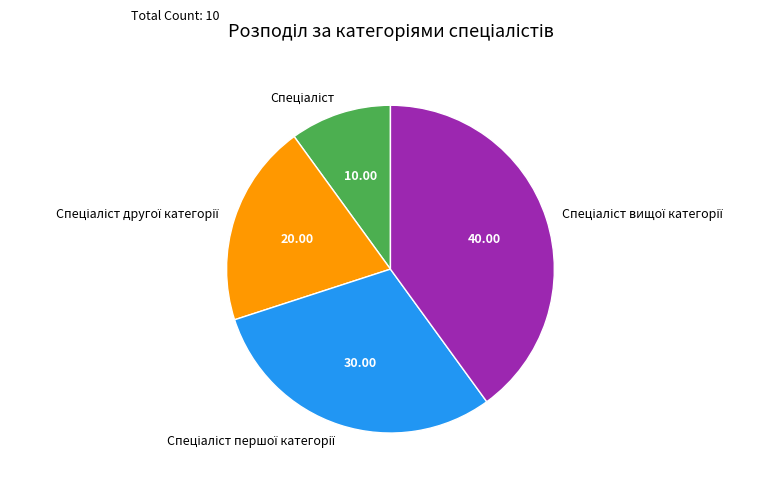

How many segments does this pie chart have?

4